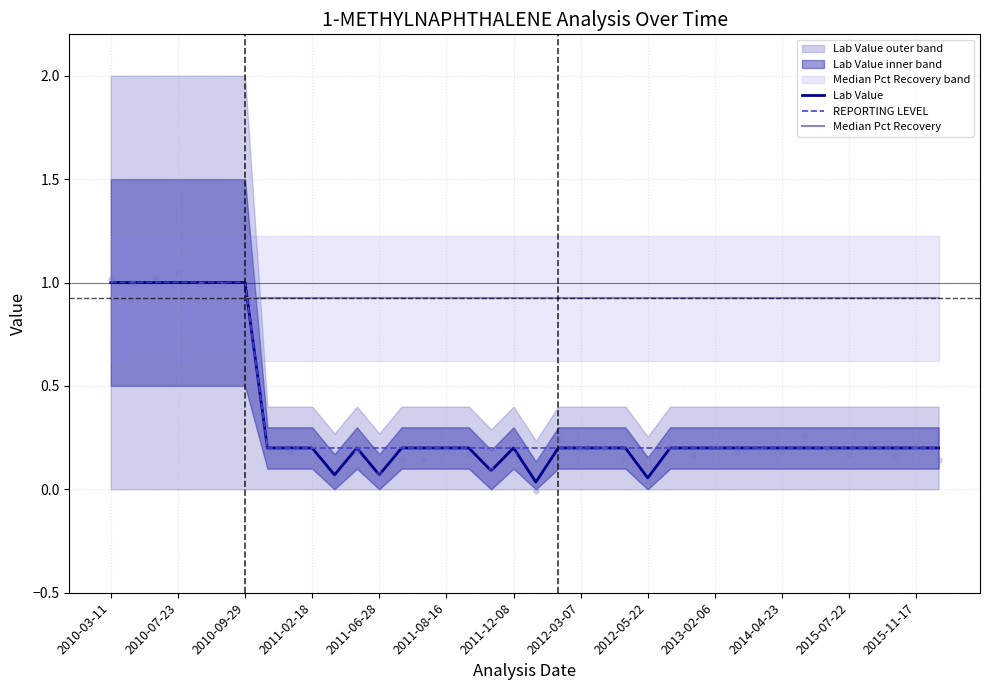

At which category is the sum across all series the highest?

2010-03-11